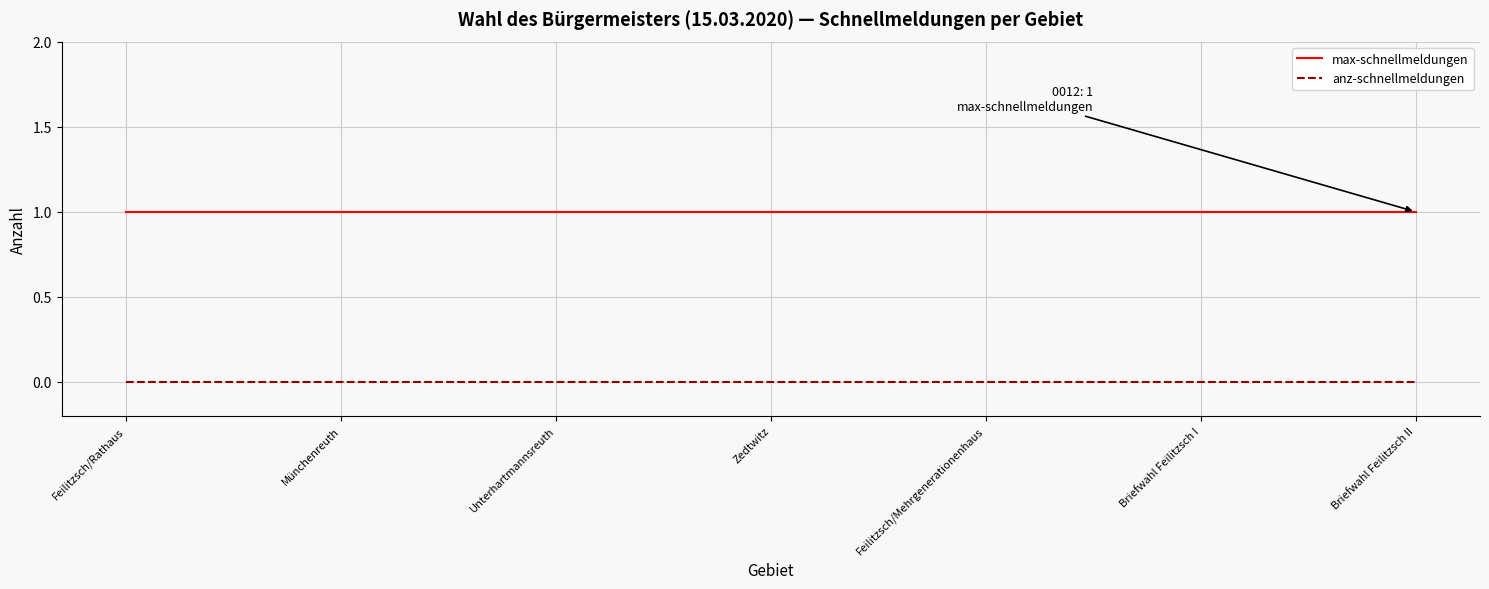

What is the spread (max minus min) of values at Zedtwitz?

1